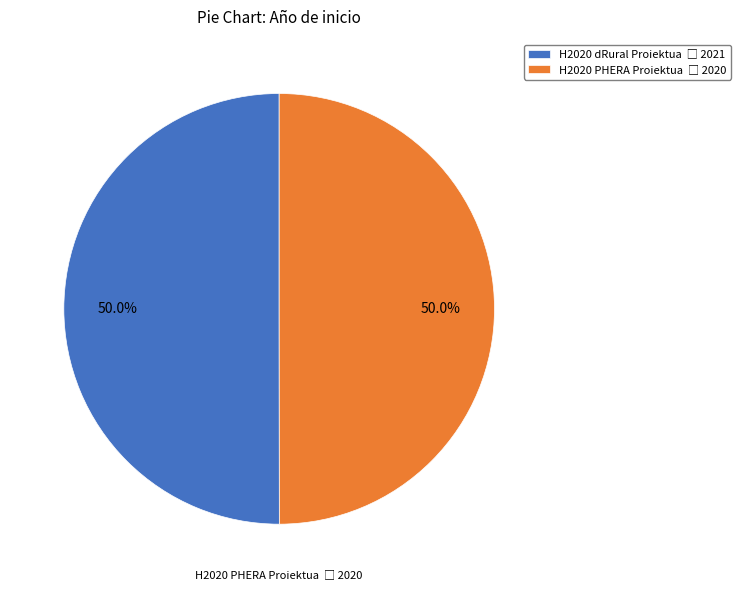

What is the majority slice?

H2020 dRural Proiektua